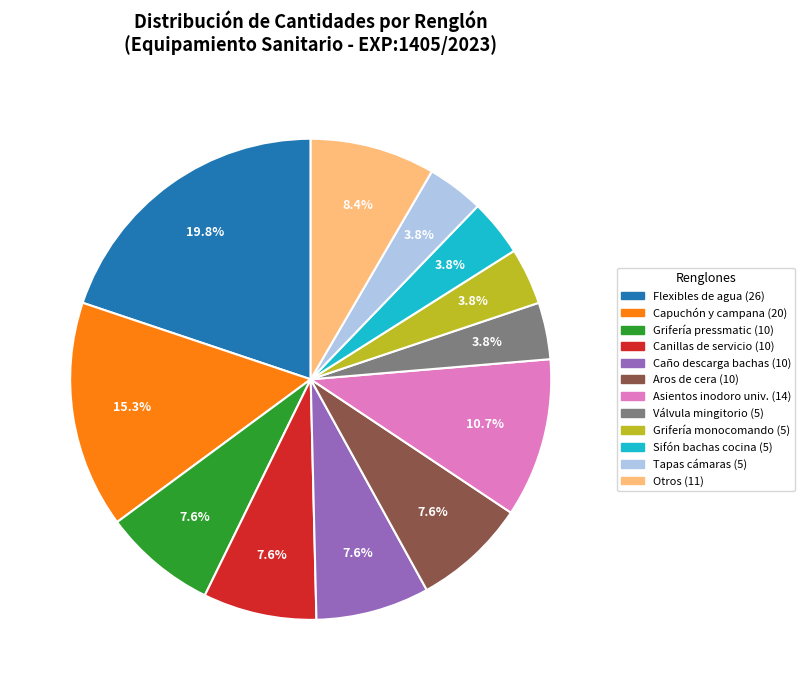

How much of the chart is everything except Tapas cámaras (5)?

96.2%